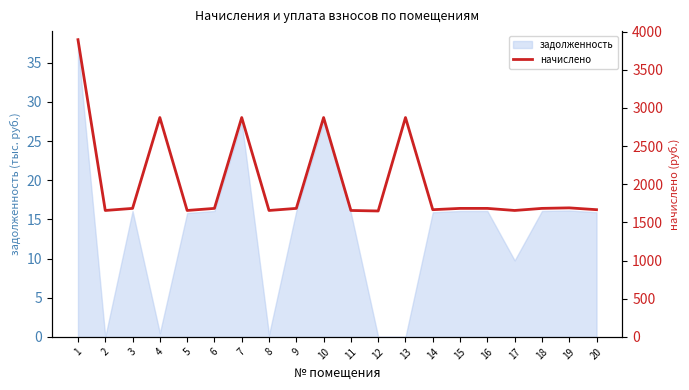

What is the difference between the second highest and second lowest values?

1217.9